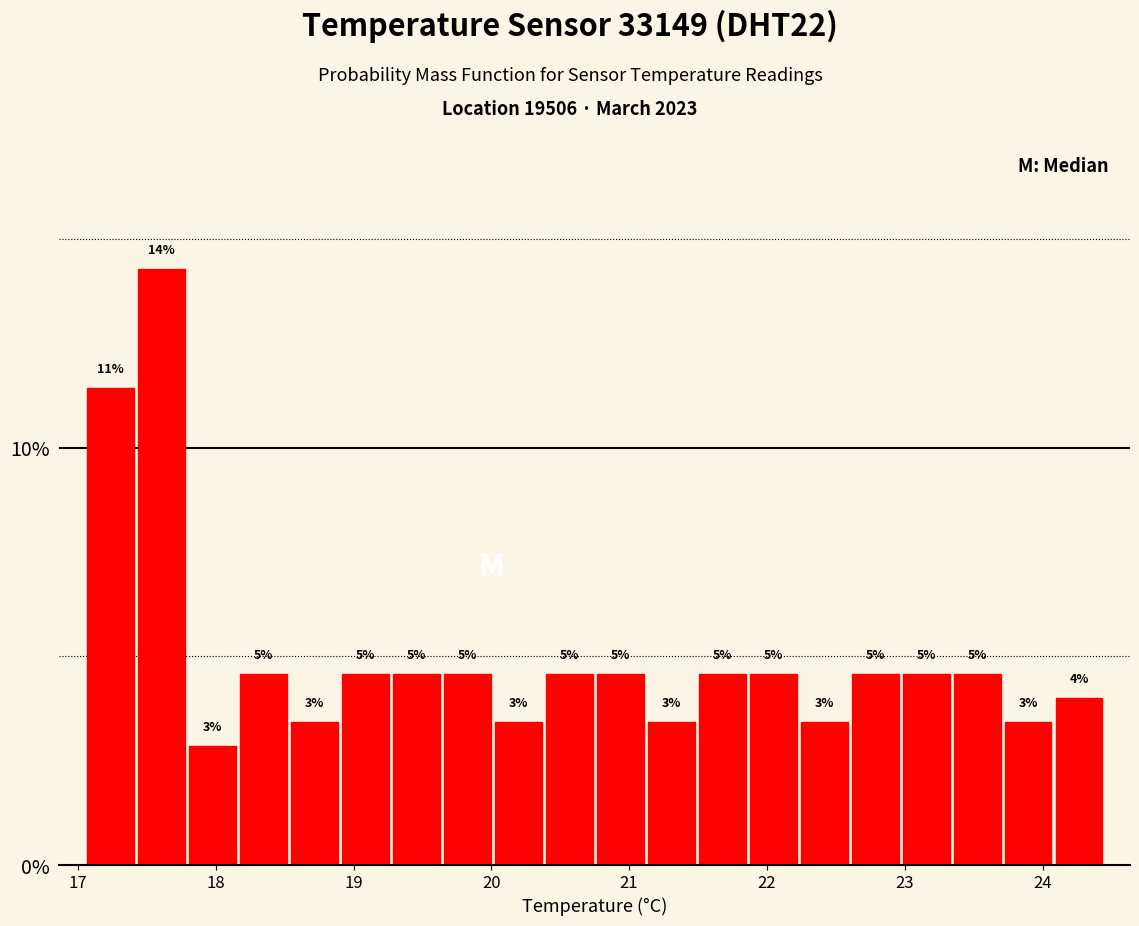

Read against the x-axis, roughly where is the centre of the tallest bar?

17.6